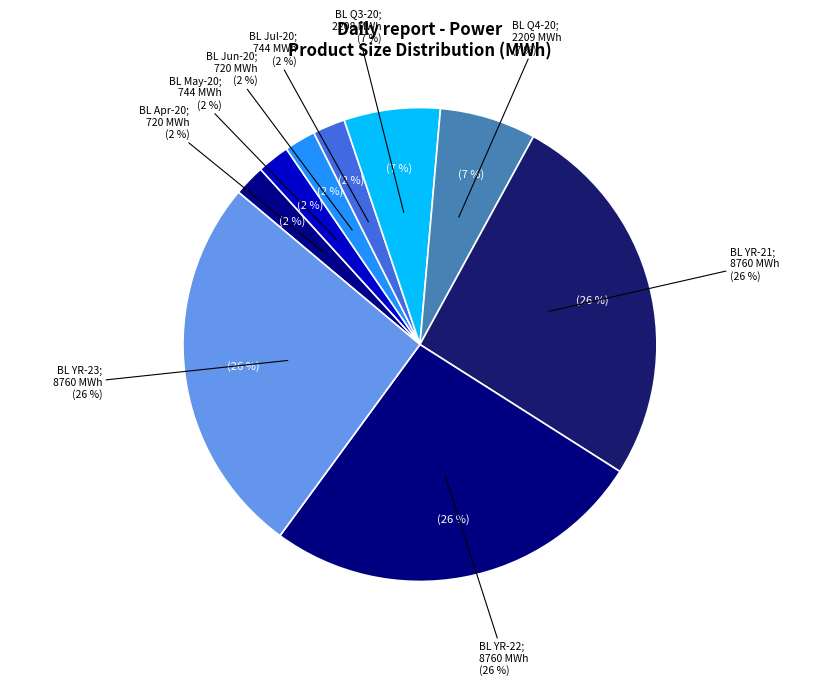

What percentage is the BL Q4-20 slice, to the nearest percent?

7%